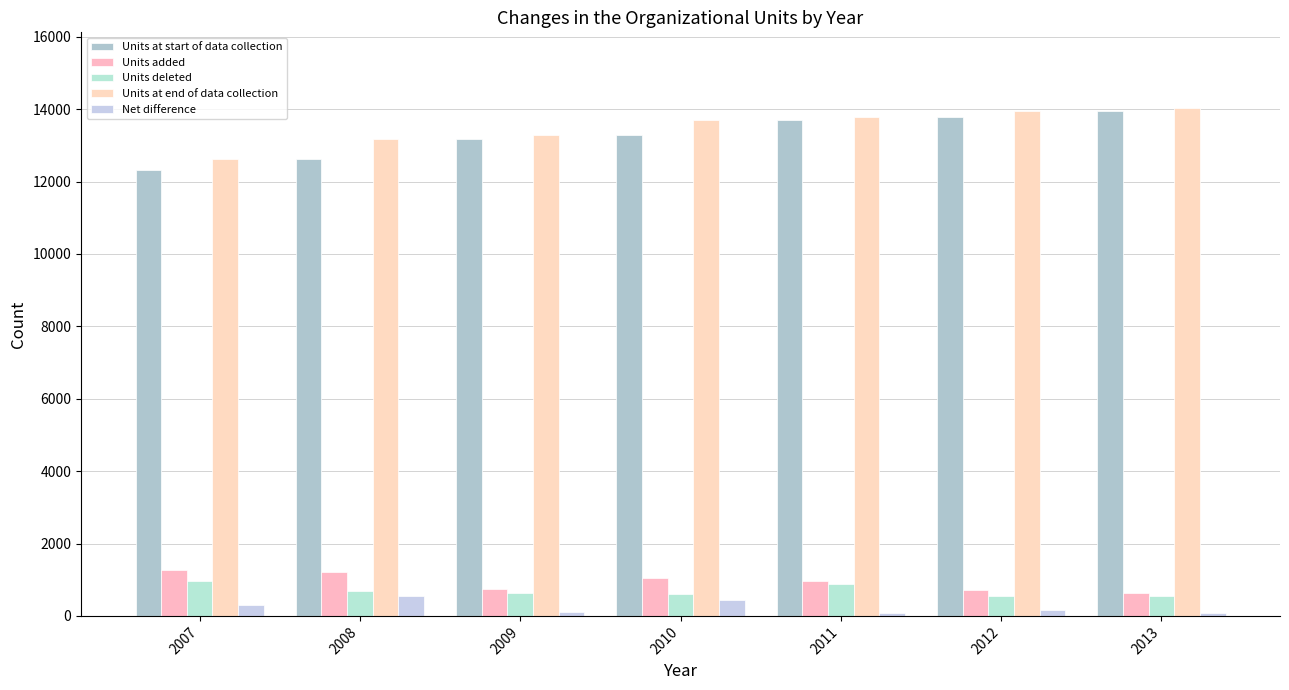

What is the greatest value displayed?

14019